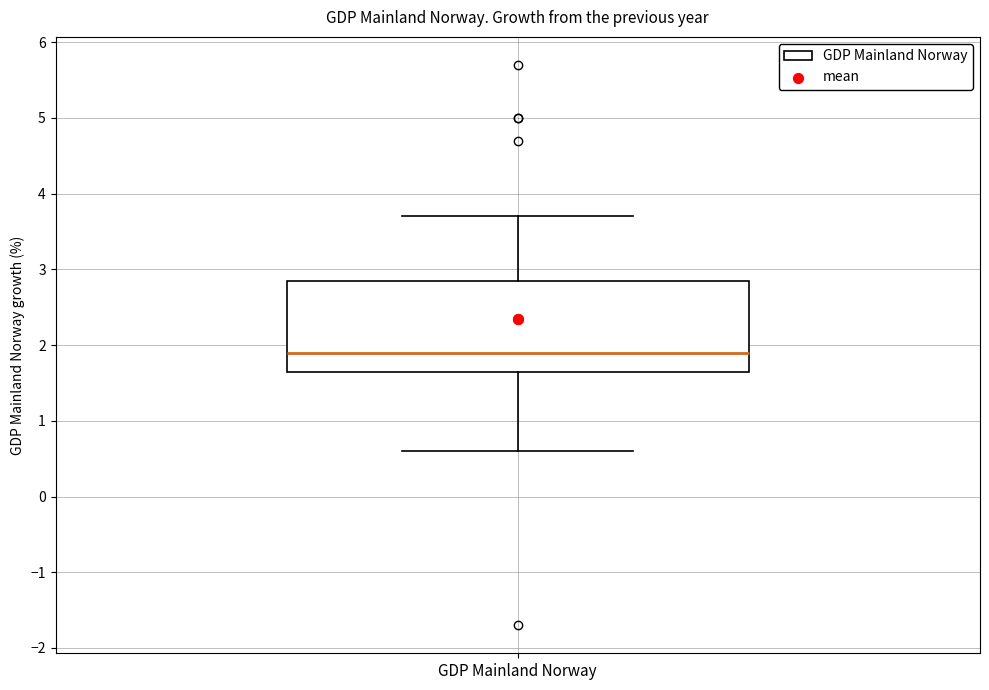

Transcribe this box plot: give where the median line is, the range the box spans, and where the two whiskers end, as read against the y-axis. The values are not printed on the chart, so give them approximately, as read against the axis.

median 1.9, box 1.7 to 2.9, whiskers 0.6 to 3.7